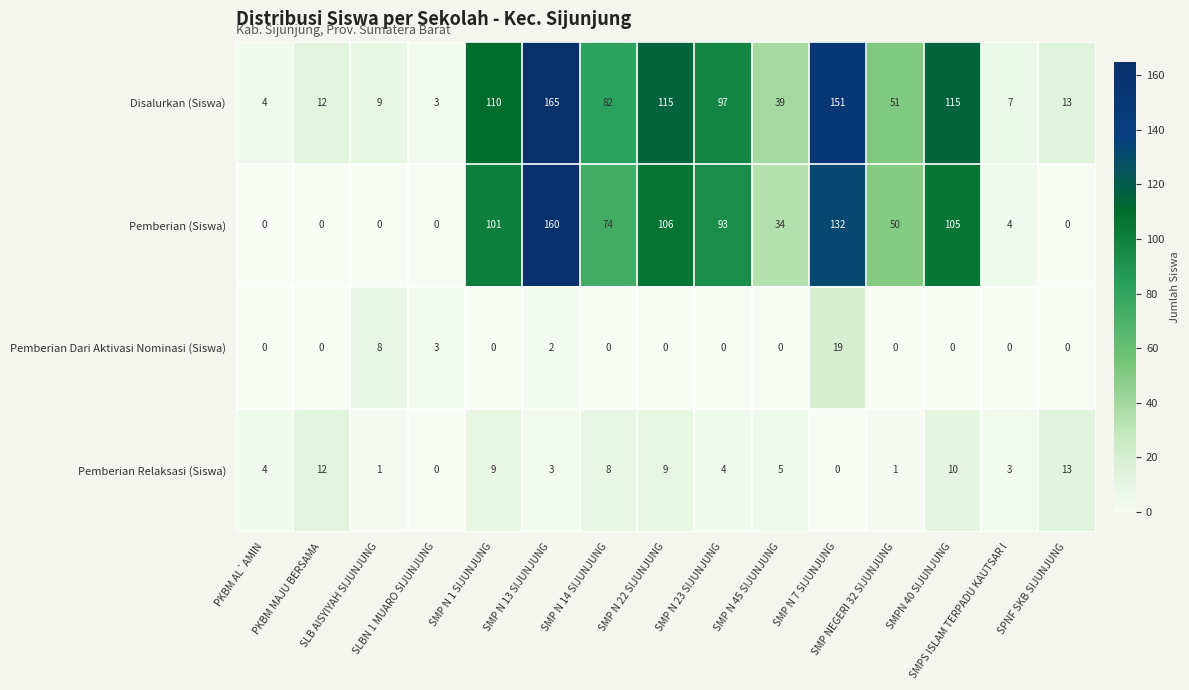

What is the sum of all Pemberian (Siswa) values?

859